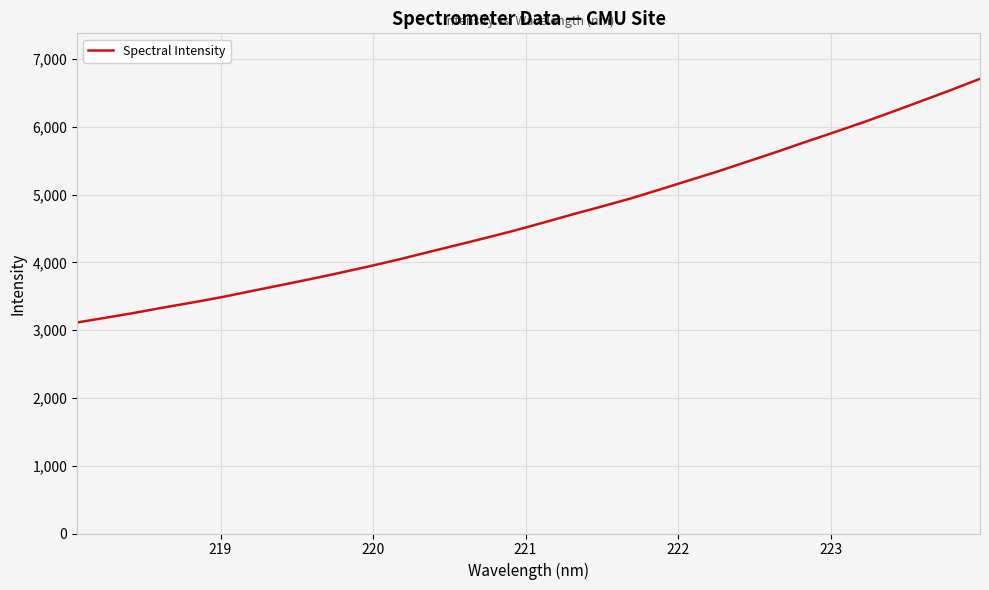

What is the greatest value displayed?

6707.1